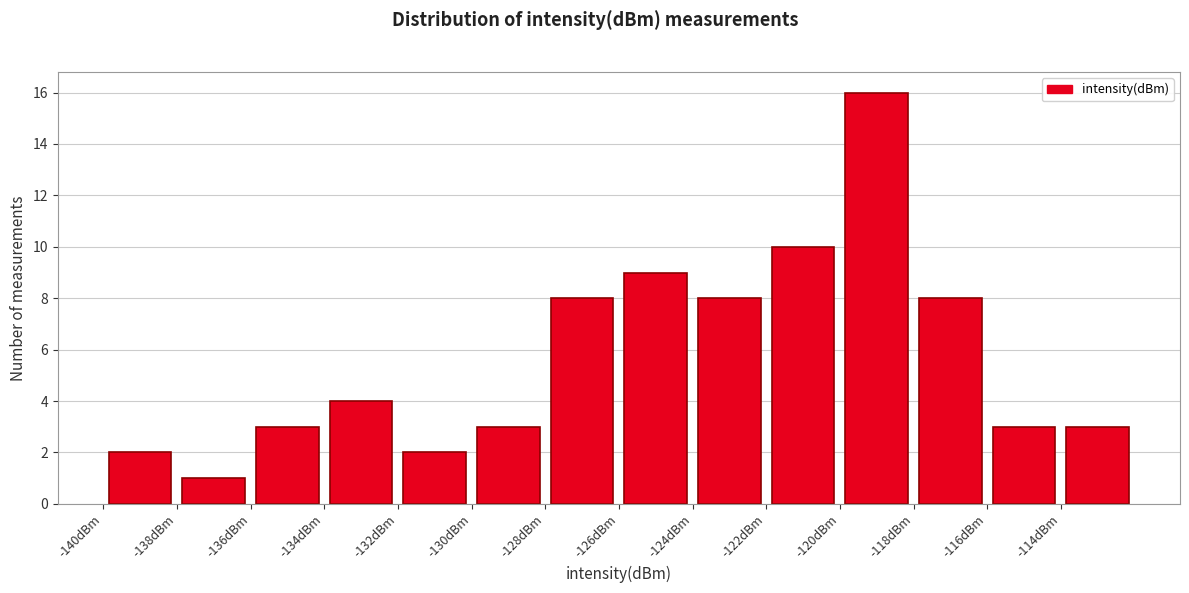

Which range on the x-axis has the tallest bar?

-120 to -118